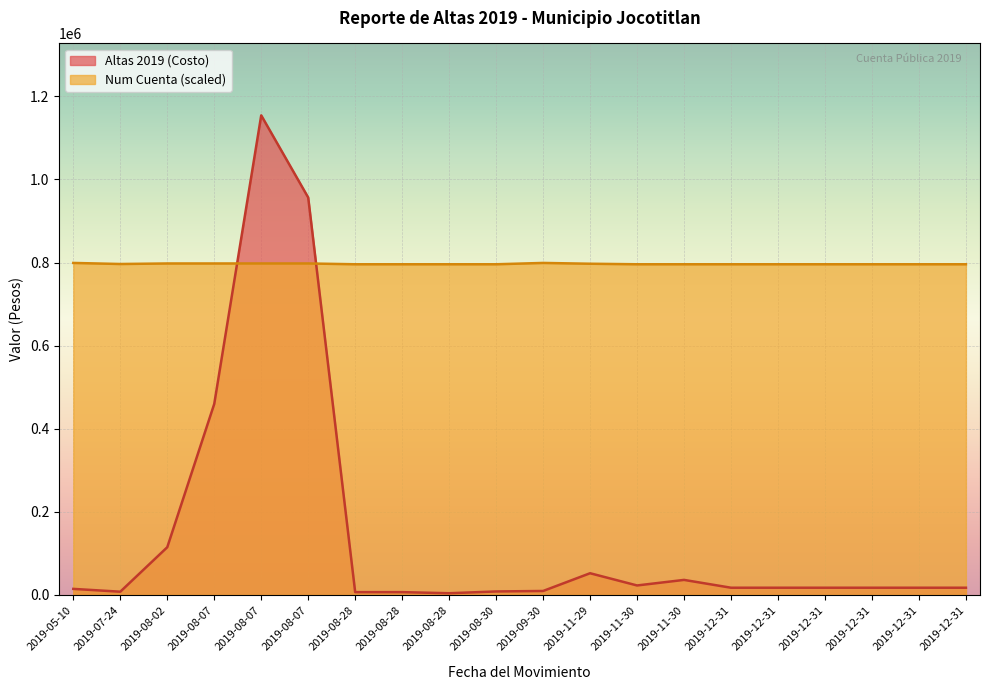

Where is the first local maximum for Altas 2019 (Costo)?

2019-08-07